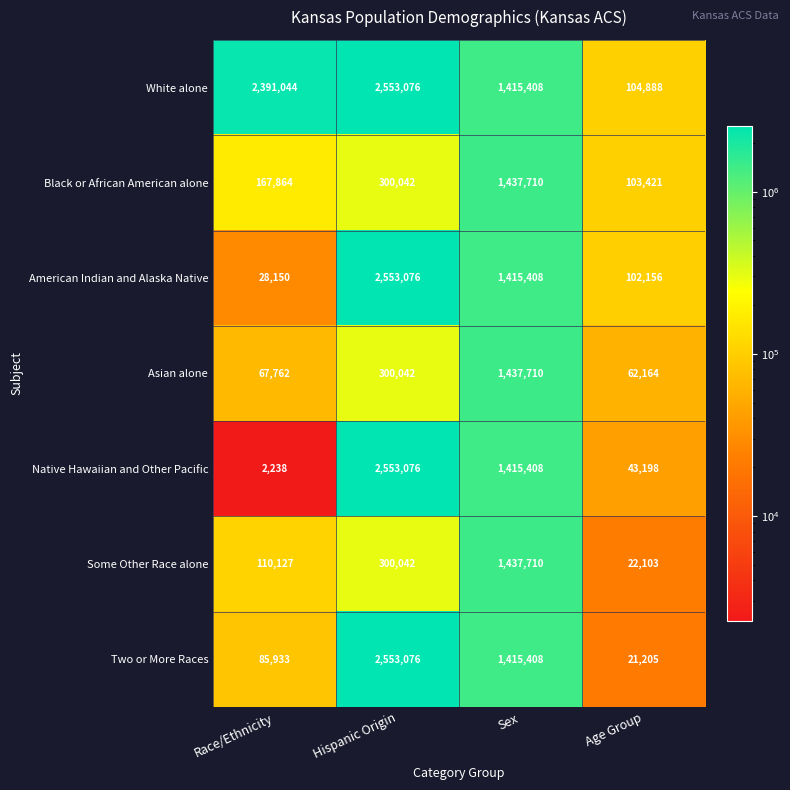

At Race/Ethnicity, list the series in order from largest to smallest.

White alone, Black or African American alone, Some Other Race alone, Two or More Races, Asian alone, American Indian and Alaska Native, Native Hawaiian and Other Pacific